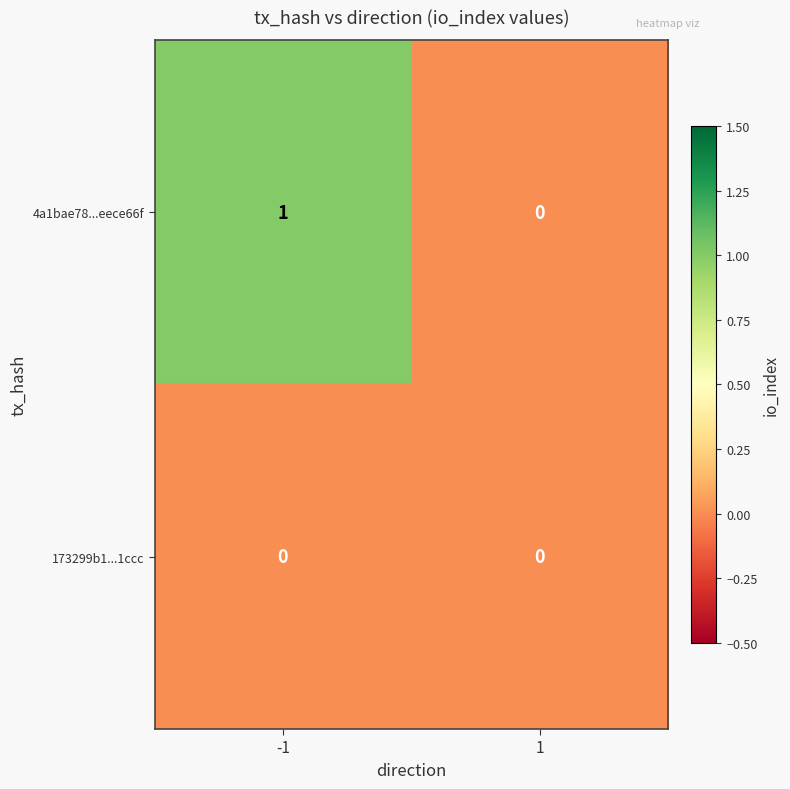

Between -1 and 1, which series saw the biggest shift?

4a1bae78...eece66f